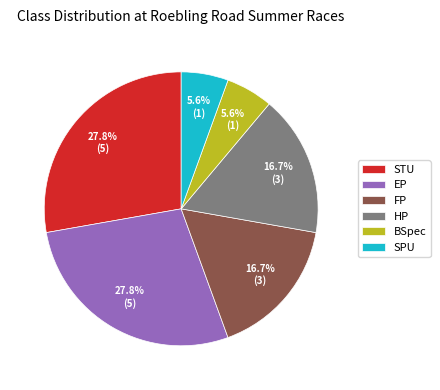

Is it true that STU is 38% of the pie?

False